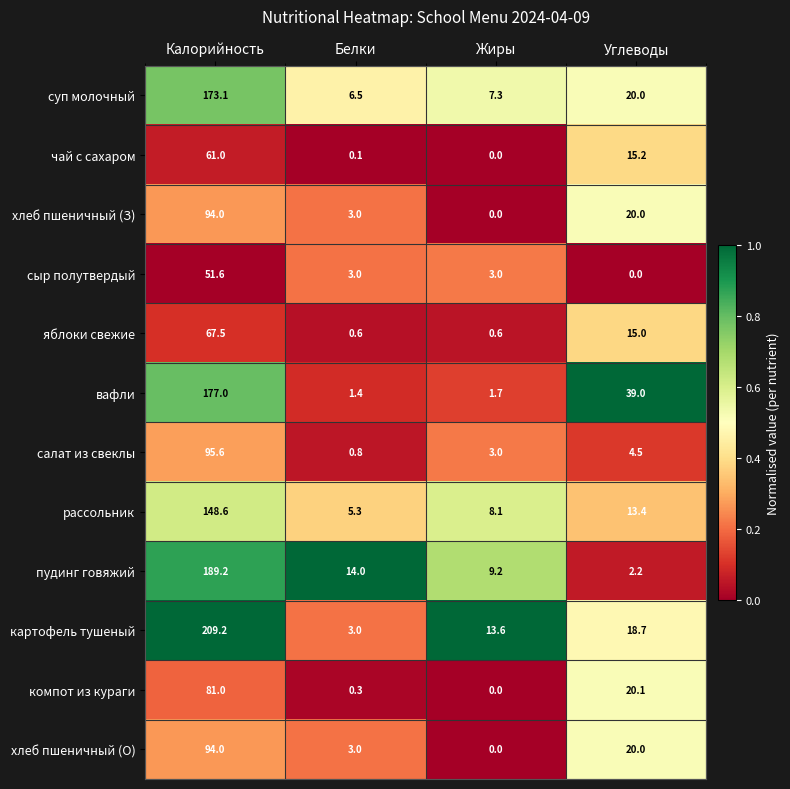

At how many categories does at least one series exceed 0?

4